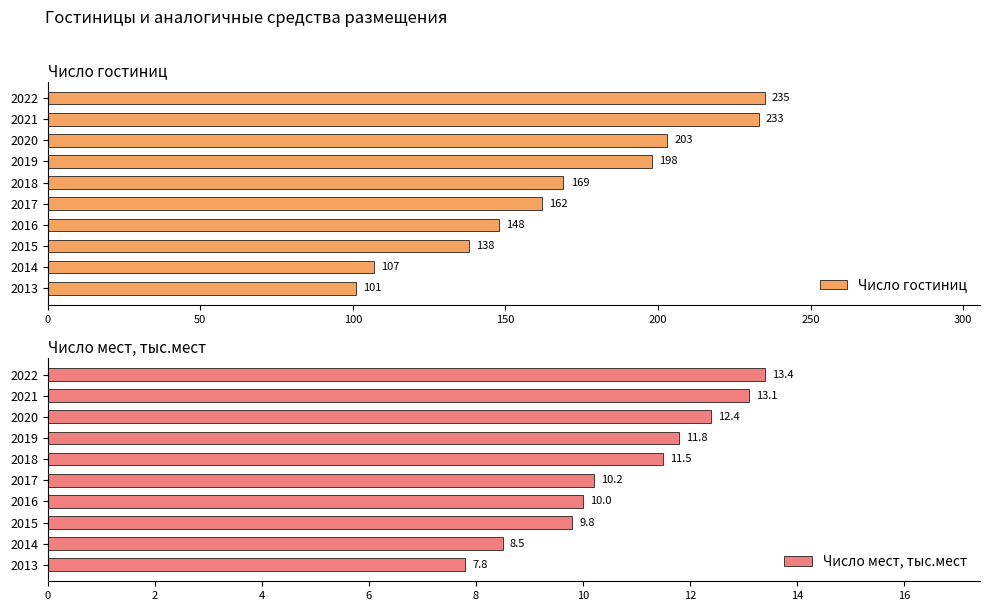

List the series in order of their overall mean, highest first.

Число гостиниц, Число мест, тыс.мест